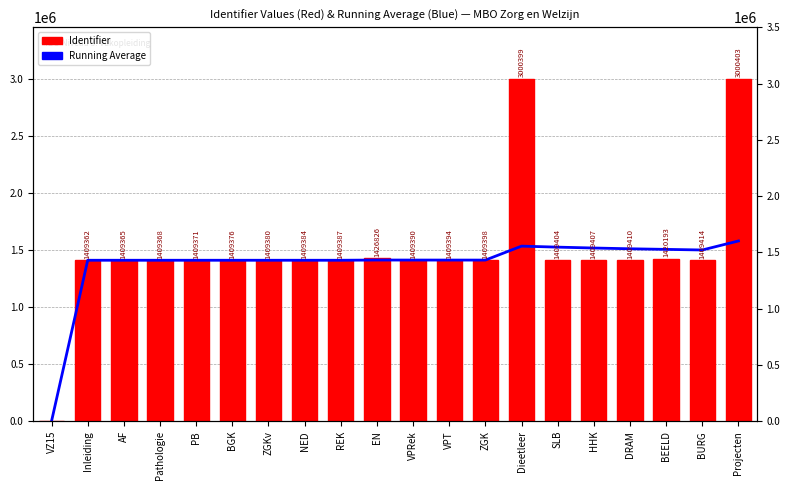

What are all the series names shown in the legend?

Running Average, Identifier